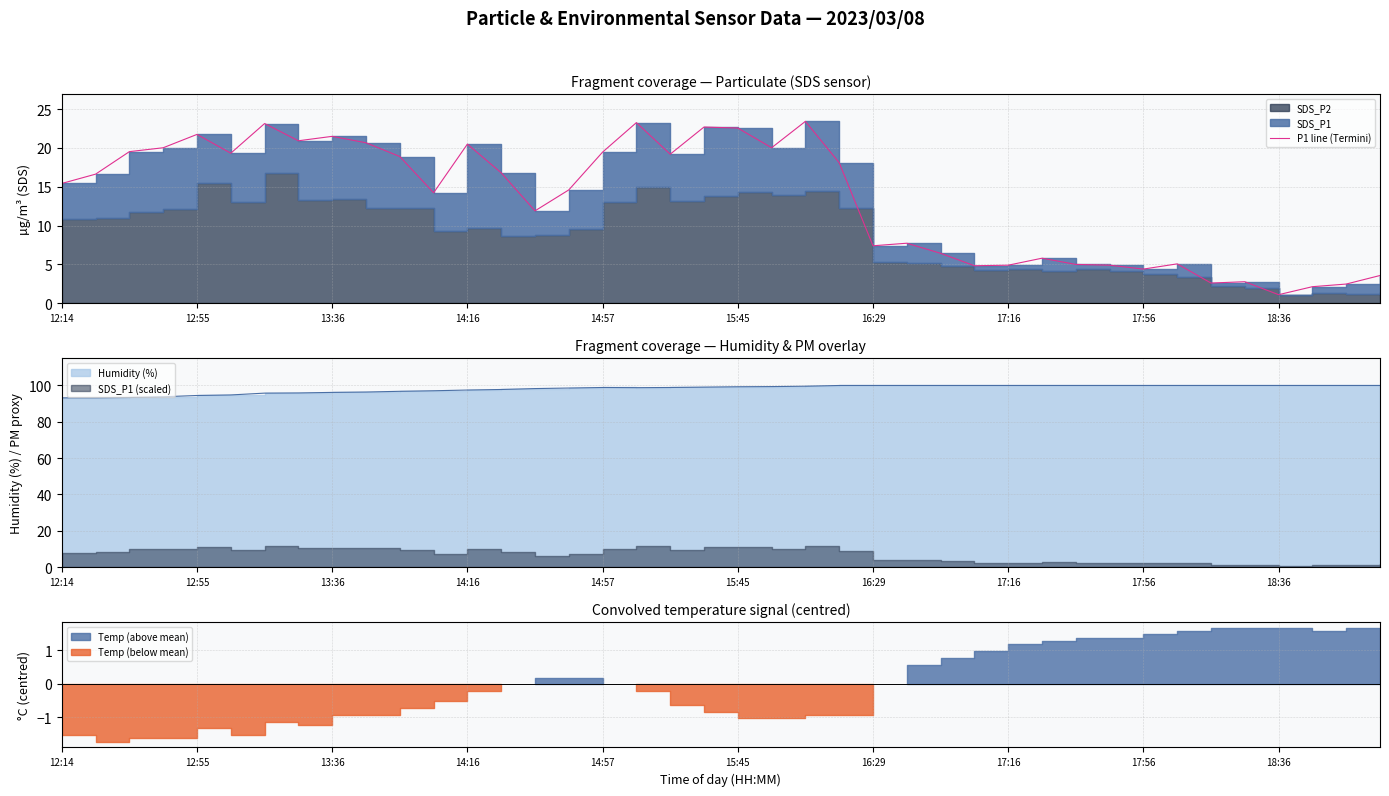

How many points are lower than both their immediate neighbors (excluding endpoints)?

11